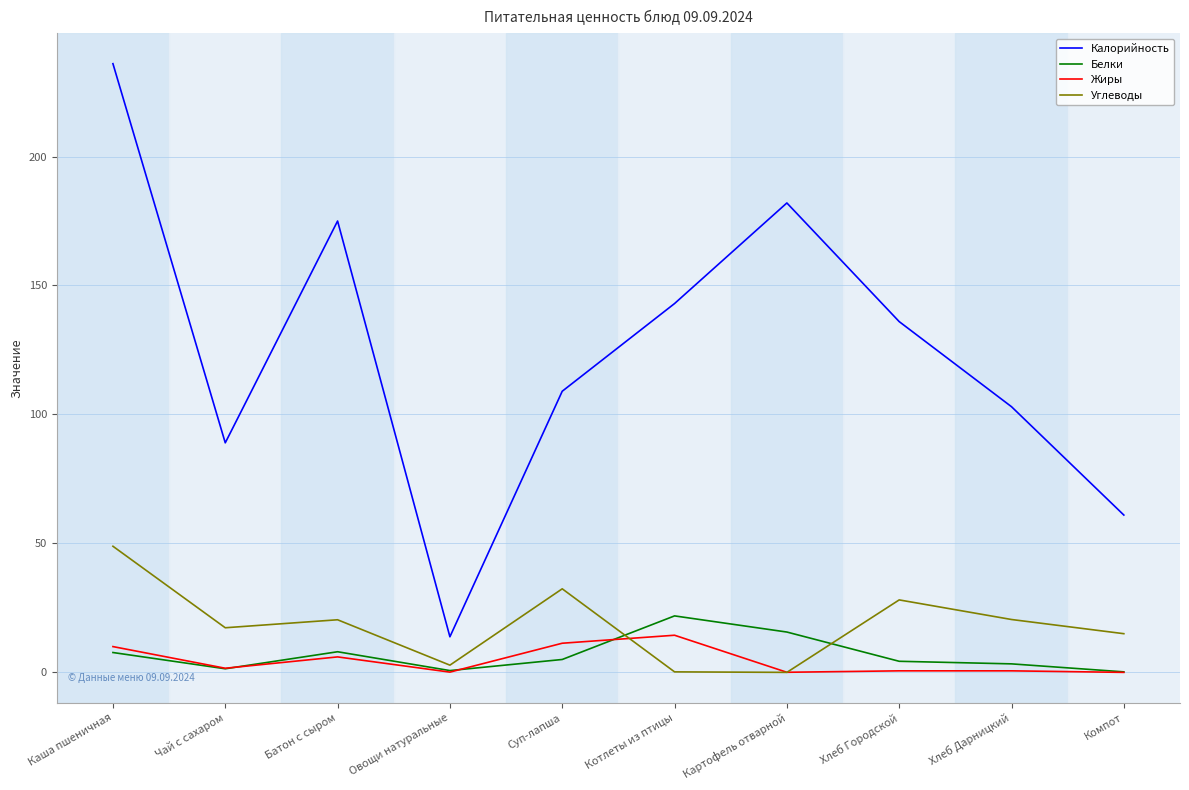

List the series in order of their peak value, highest first.

Калорийность, Углеводы, Белки, Жиры